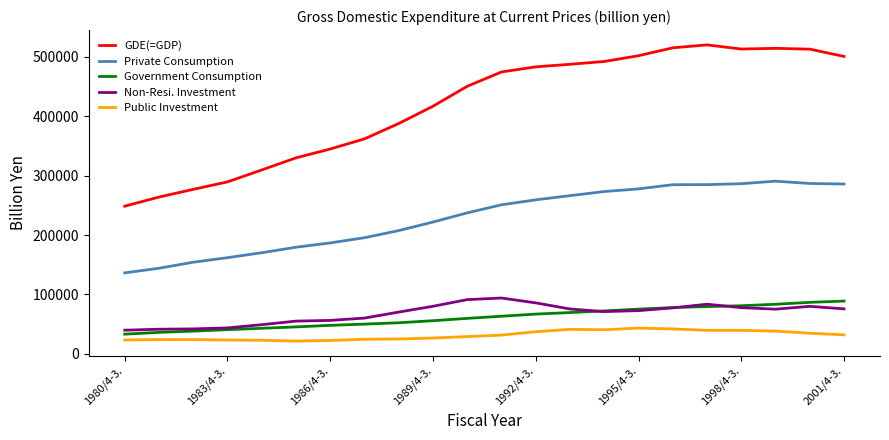

Which series has the largest total across all categories?

GDE(=GDP)